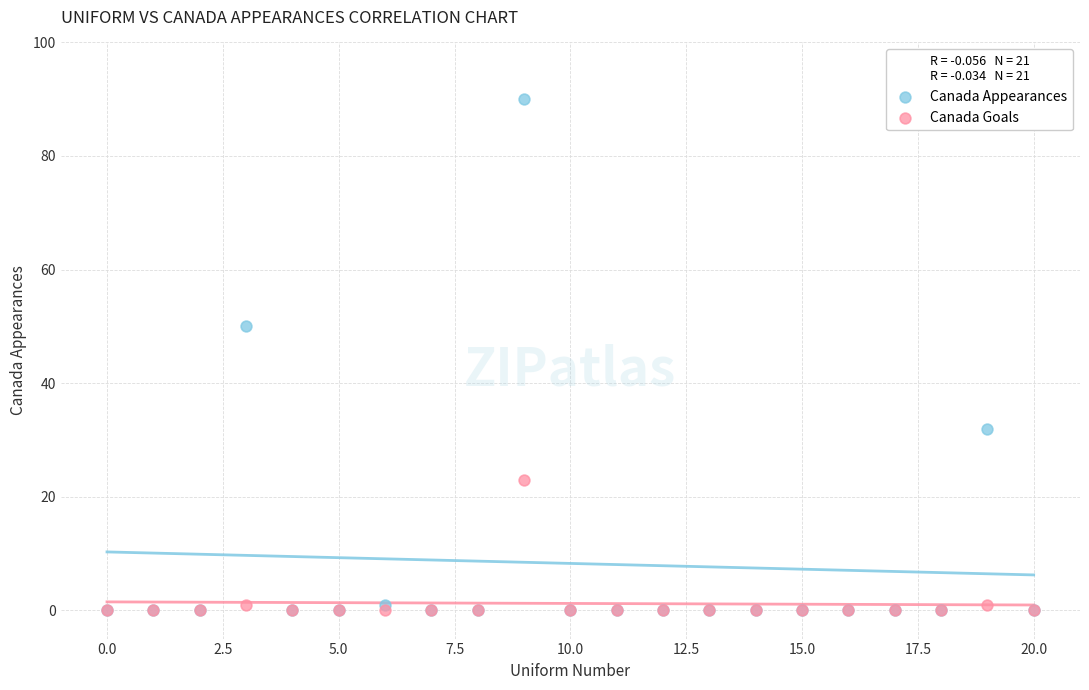

Which series has the largest Y range (max minus min)?

Canada Appearances